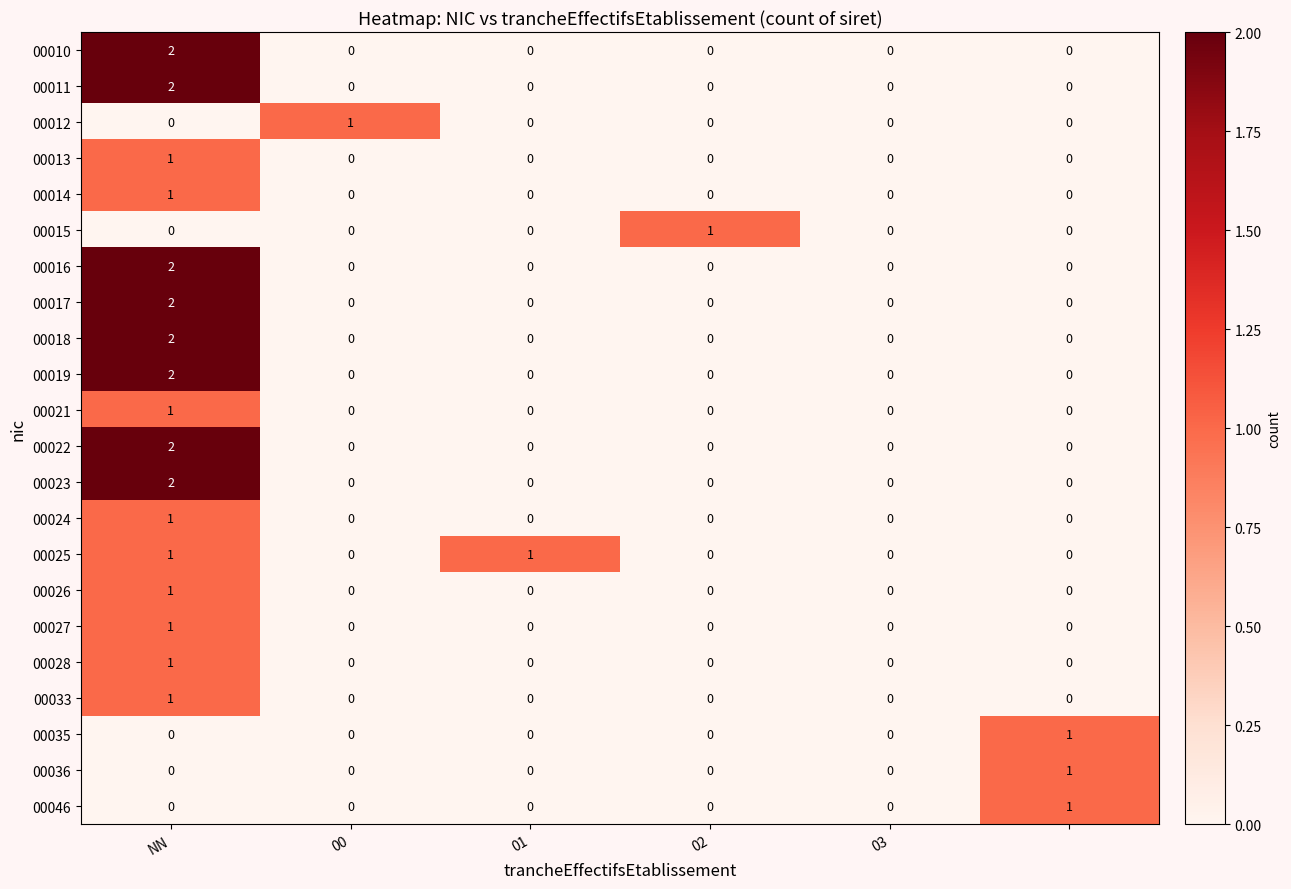

How many 00027 values are between 0 and 1?

6